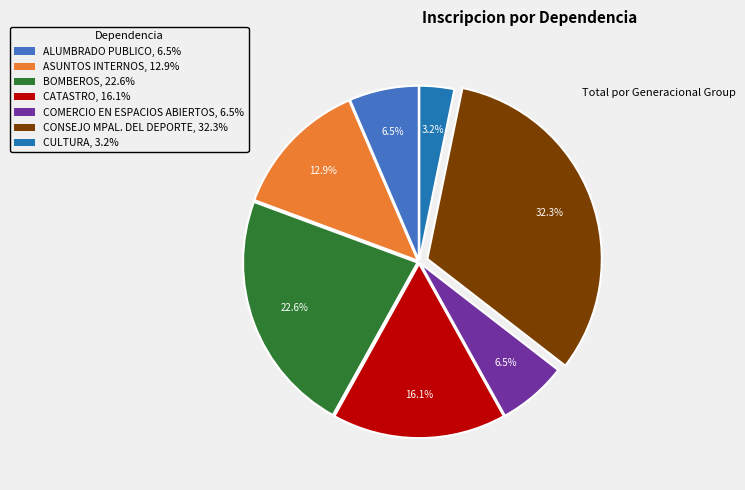

Is BOMBEROS, 22.6% the majority of the pie?

No